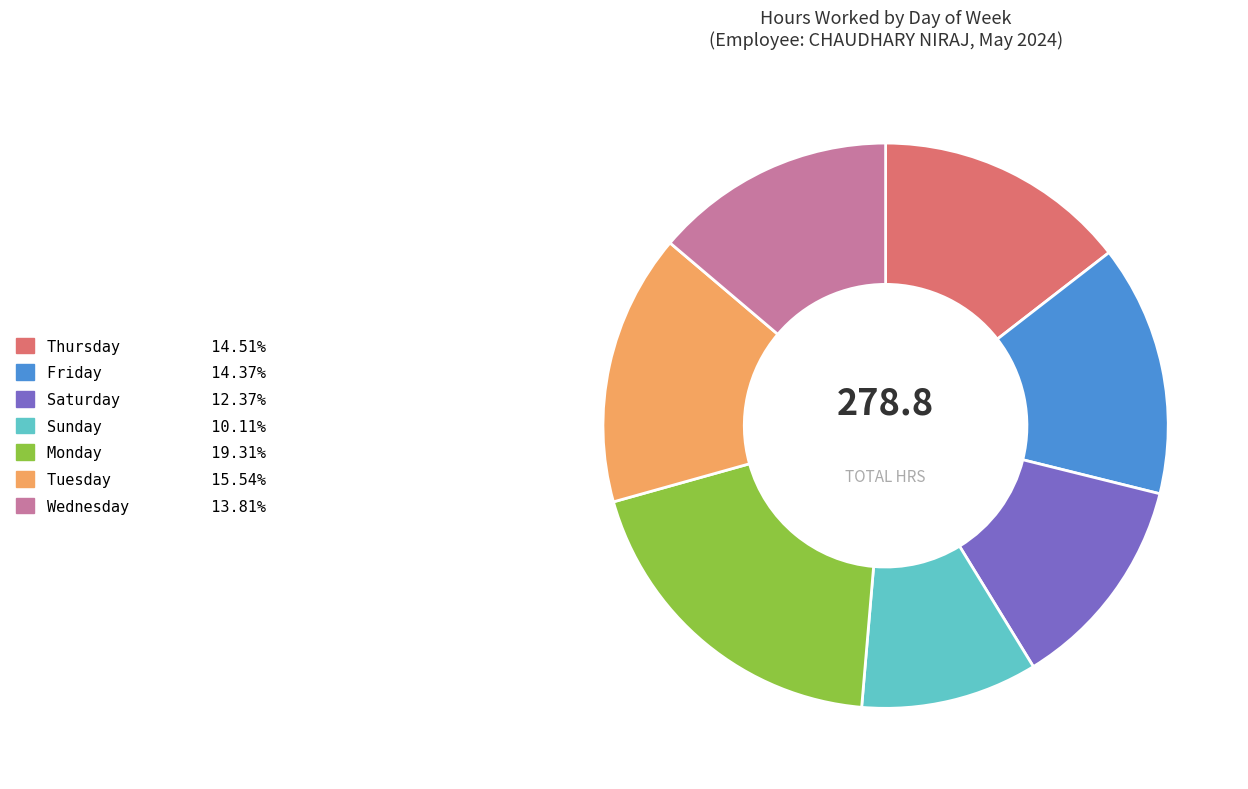

Does any single category account for the majority?

No